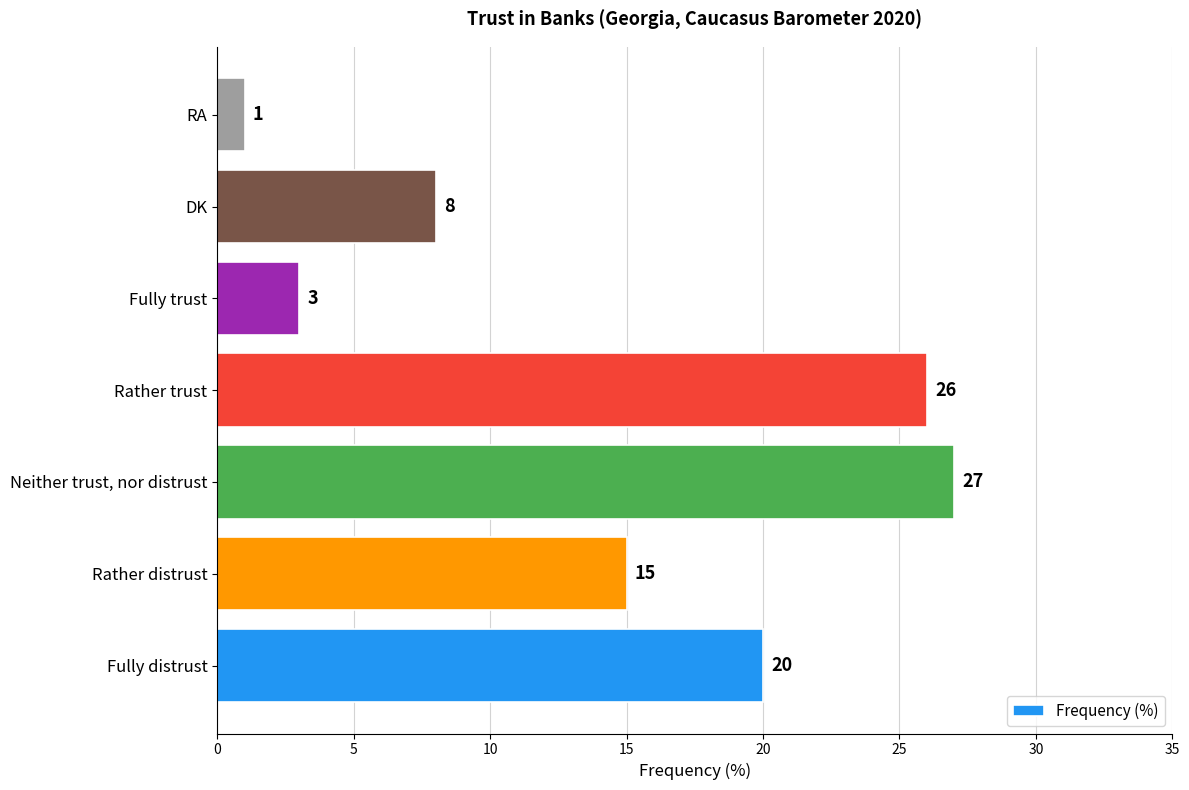

At which label is the value closest to 14?

Rather distrust